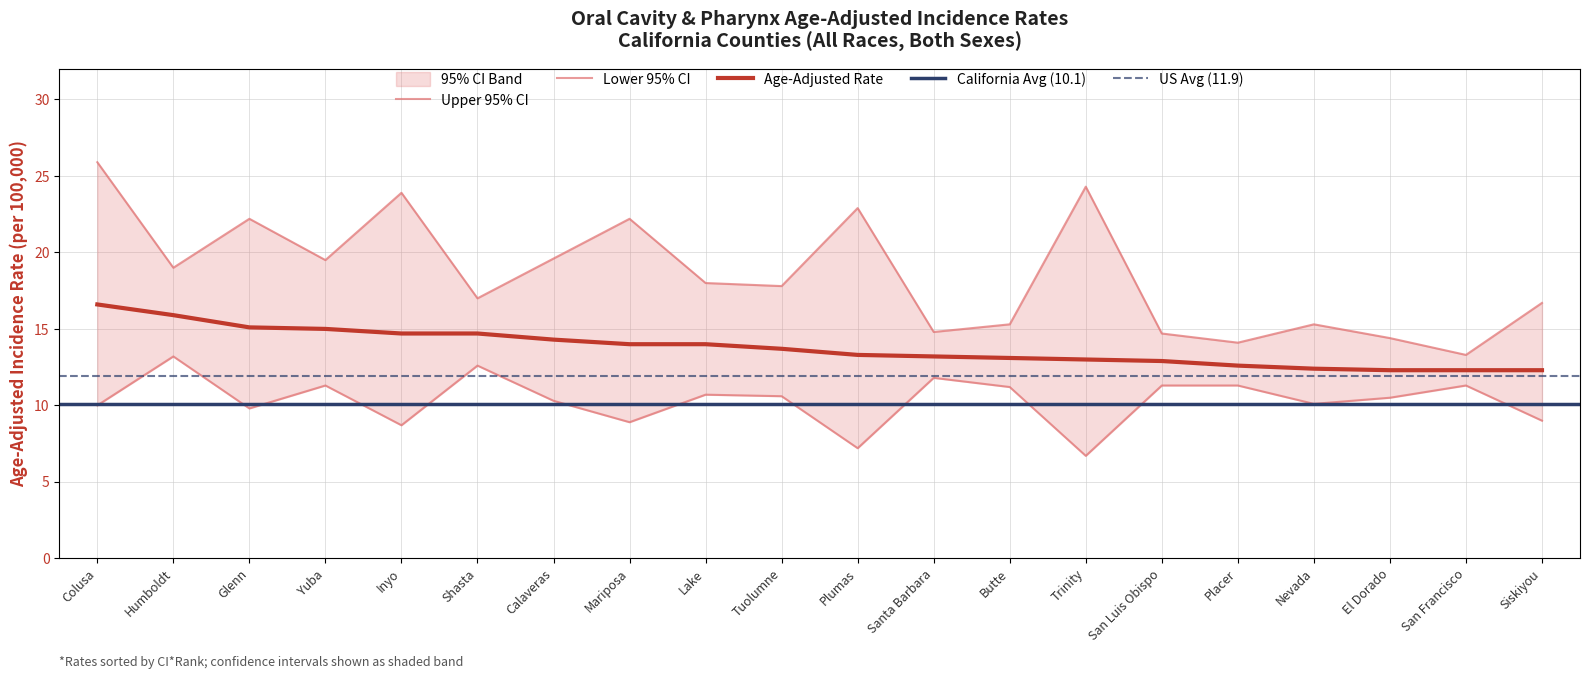

Reading left to right, extract all data points from this chart.

Age-Adjusted Rate: 16.6	15.9	15.1	15.0	14.7	14.7	14.3	14.0	14.0	13.7	13.3	13.2	13.1	13.0	12.9	12.6	12.4	12.3	12.3	12.3
Upper 95% CI: 25.9	19.0	22.2	19.5	23.9	17.0	19.6	22.2	18.0	17.8	22.9	14.8	15.3	24.3	14.7	14.1	15.3	14.4	13.3	16.7
Lower 95% CI: 10.0	13.2	9.8	11.3	8.7	12.6	10.3	8.9	10.7	10.6	7.2	11.8	11.2	6.7	11.3	11.3	10.1	10.5	11.3	9.0